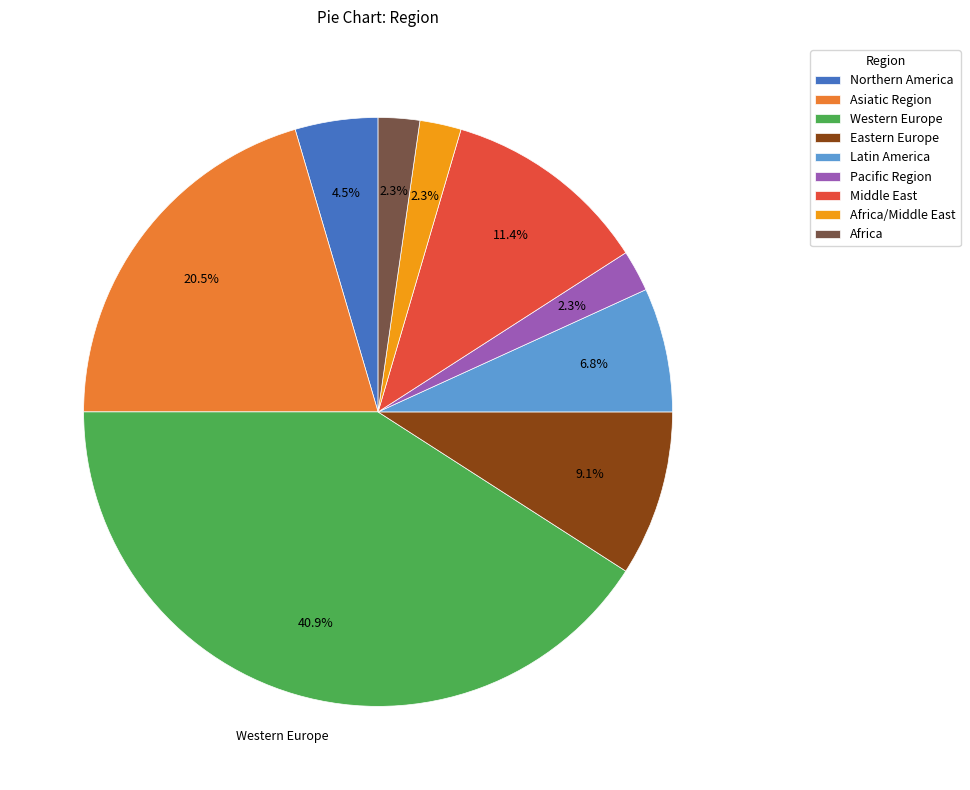

Between Latin America and Pacific Region, which is larger?

Latin America